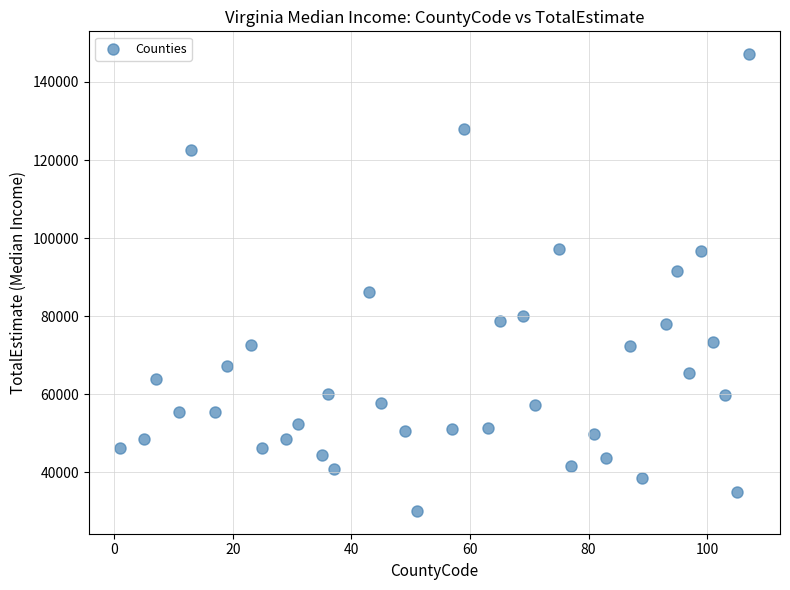

What is the range of Y values (max minus min)?

116995